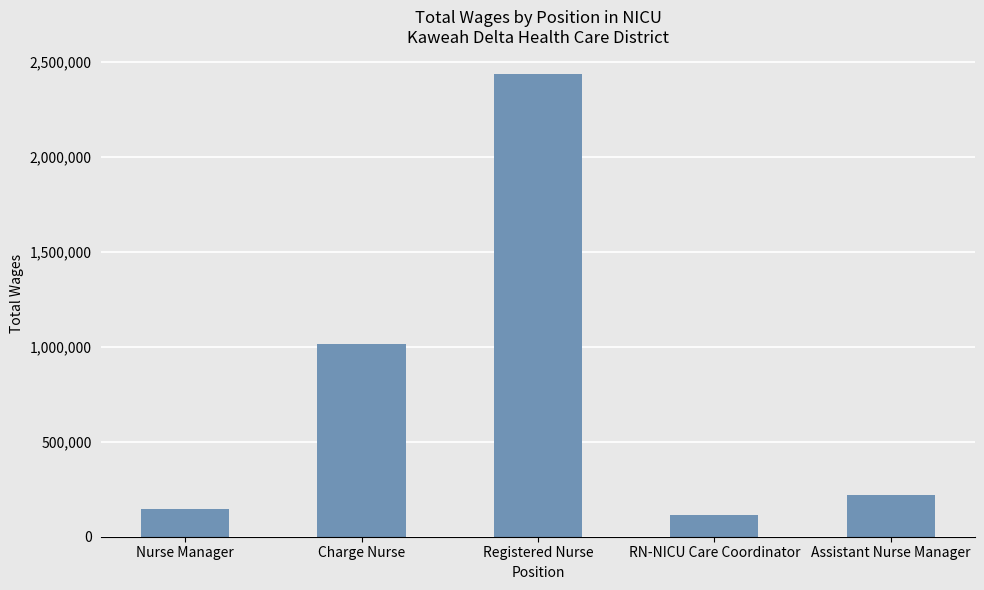

The chart shows a value of 222100 at Assistant Nurse Manager. True or false?

True